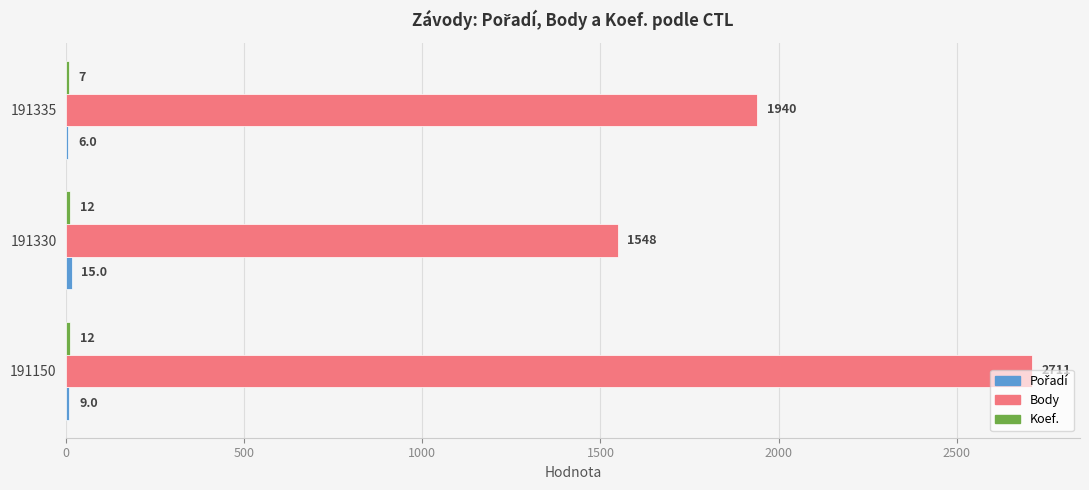

Which series has the largest total across all categories?

Body